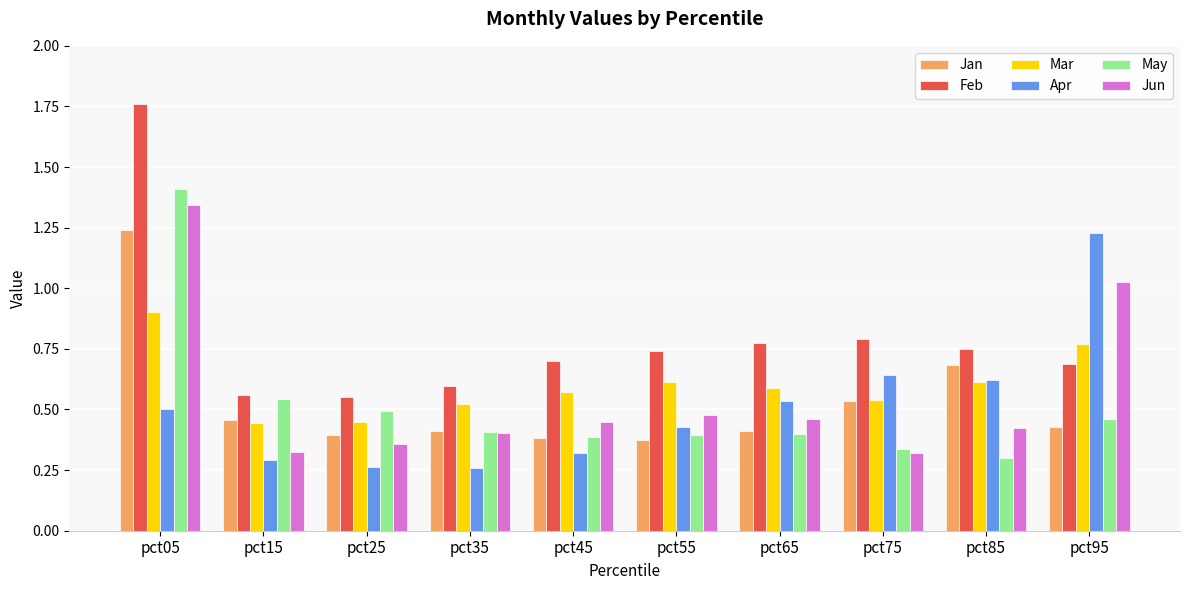

Which series has the largest total across all categories?

Feb